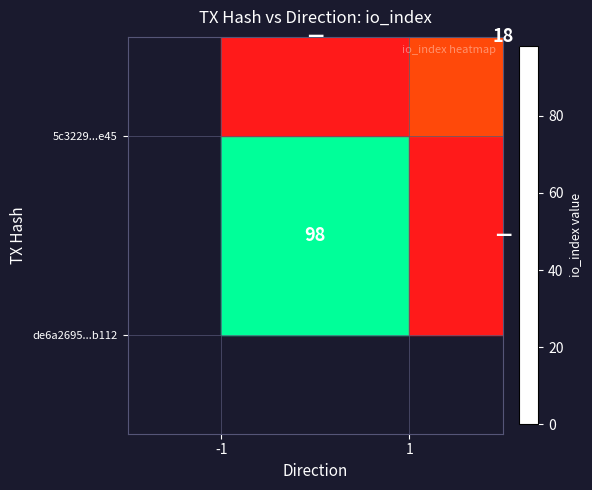

Which label corresponds to the smallest value in the chart?

1